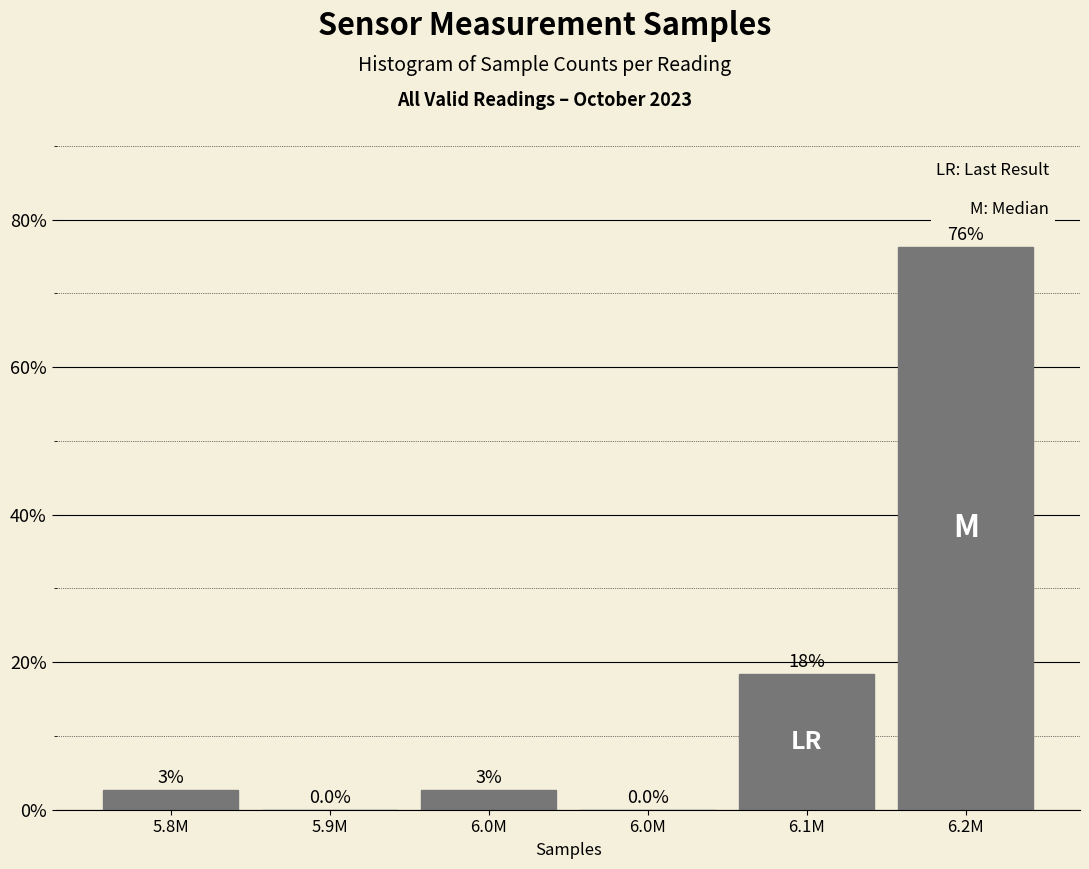

Are the bars horizontal?

No